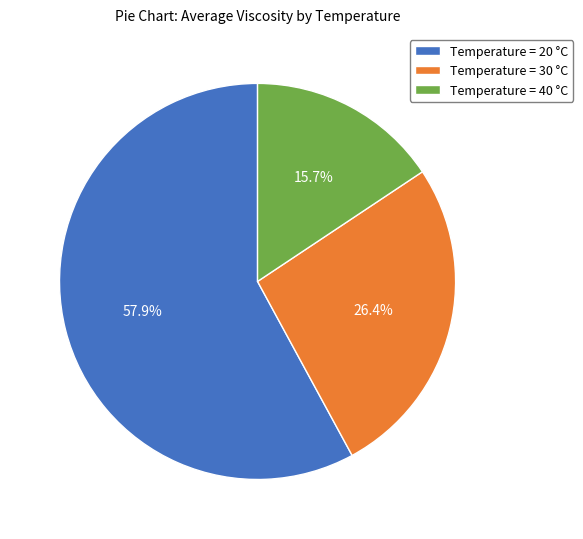

Which category has the biggest portion of the pie?

Temperature = 20 °C